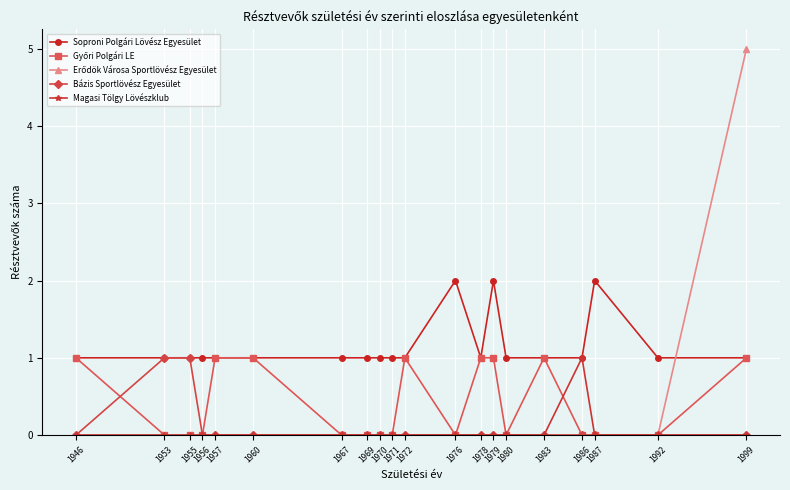

What is the value of the Soproni Polgári Lövész Egyesület point at the 12th from the left?

2